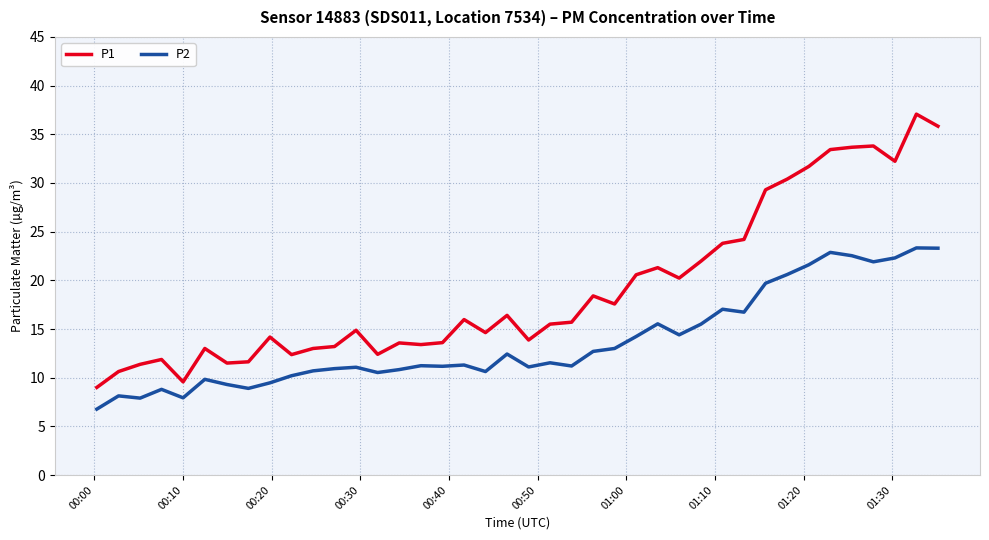

What are all the series names shown in the legend?

P1, P2